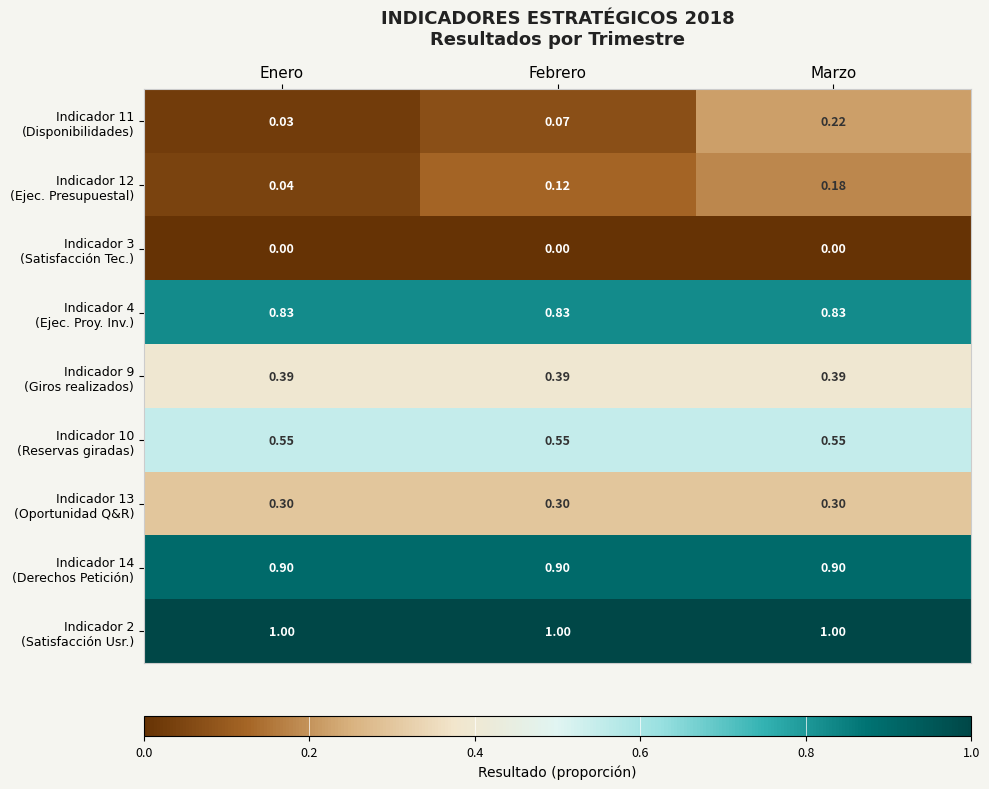

At which category is the sum across all series the highest?

Marzo